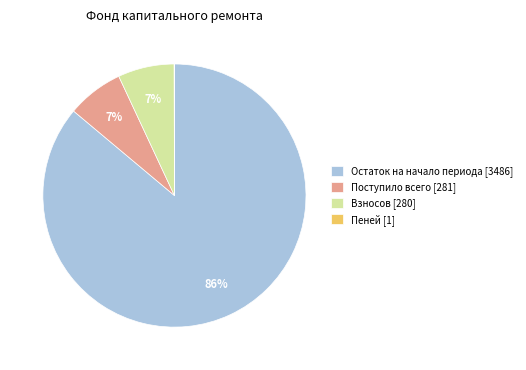

What is the ratio of the value at Взносов [280] to the value at Поступило всего [281]?

1.0